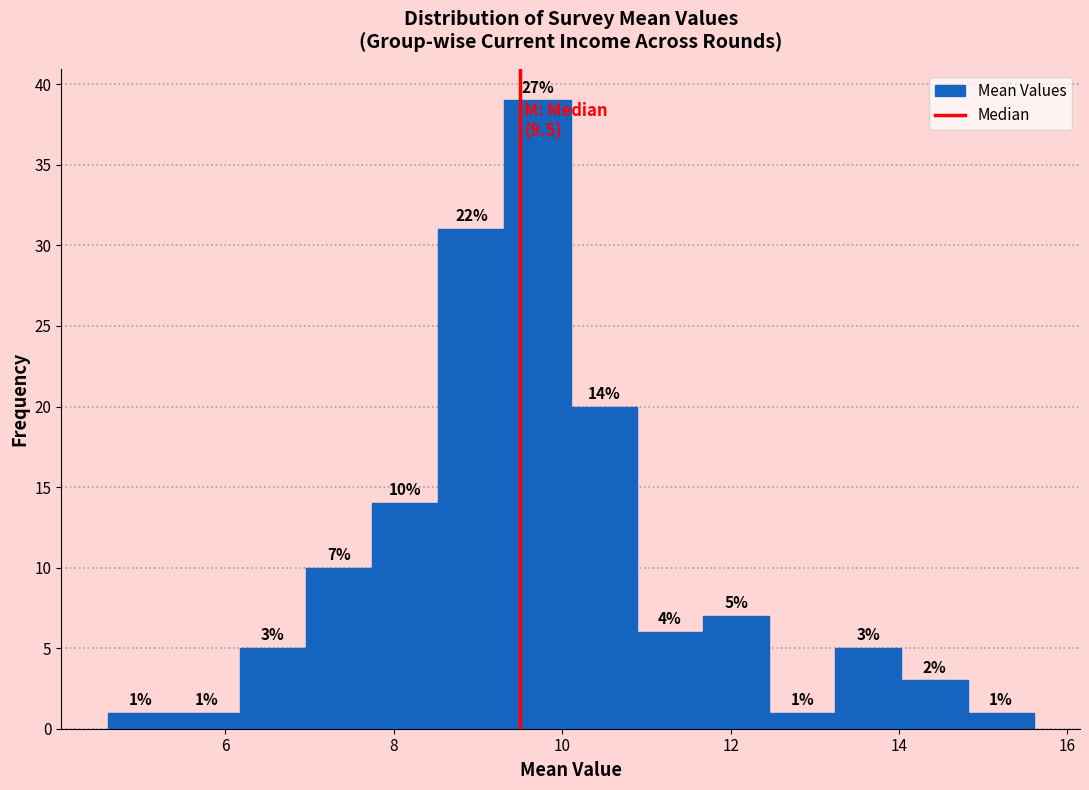

Read against the x-axis, roughly where is the centre of the tallest bar?

9.8